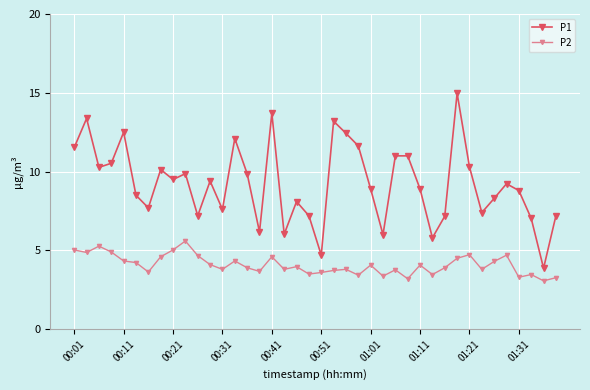

Which series has the largest range (max minus min)?

P1